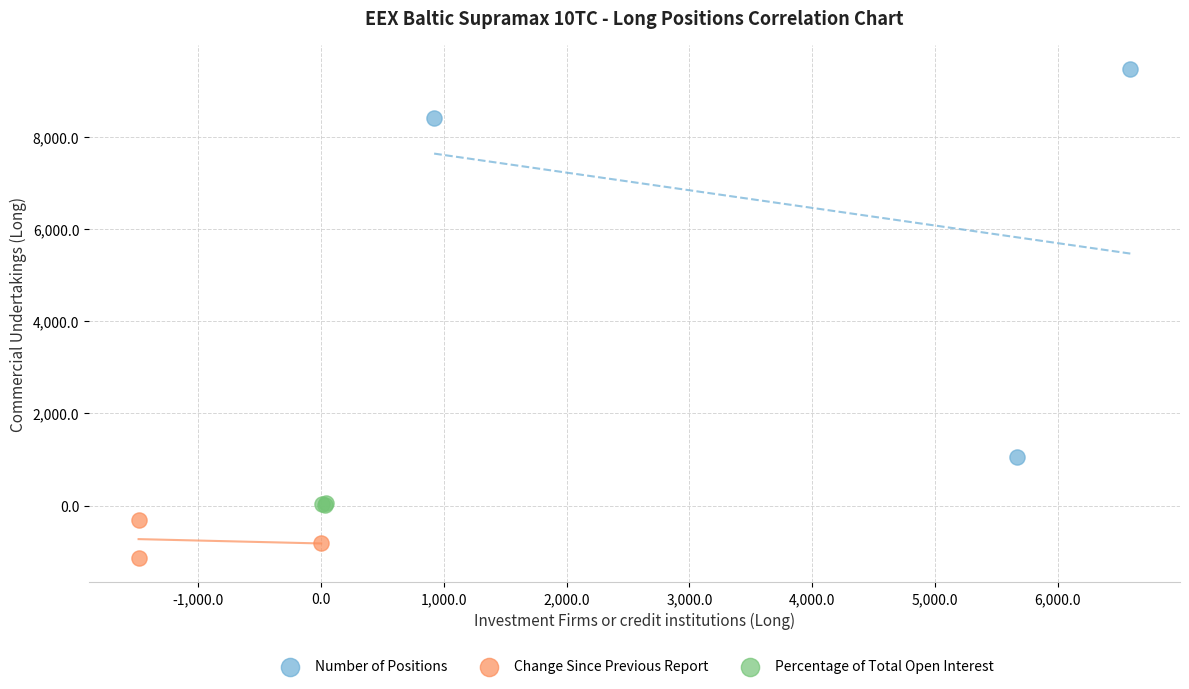

Which series has the largest Y range (max minus min)?

Number of Positions